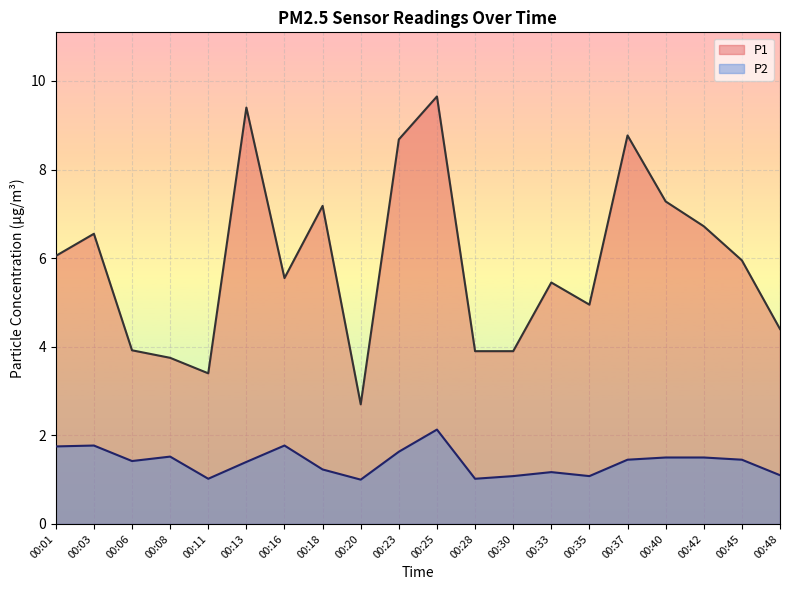

What is the total value across all series at 00:33?

6.6